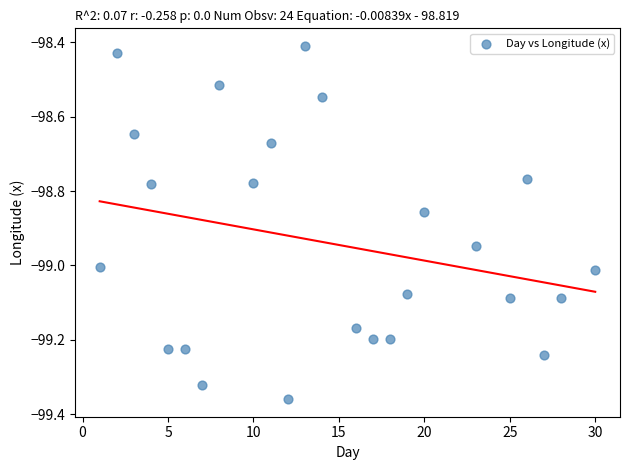

What is the range of X values (max minus min)?

29.0